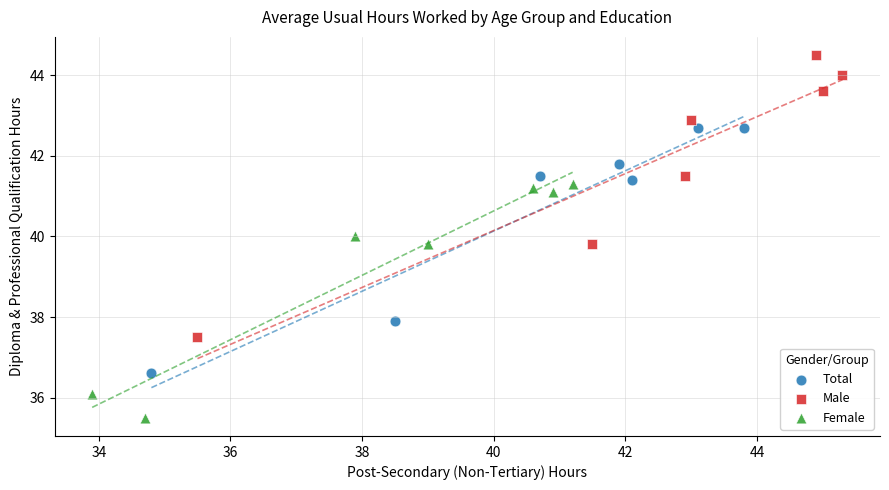

Which series reaches the maximum Y coordinate?

Male